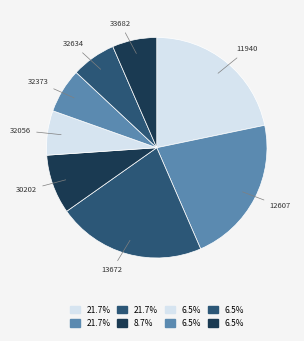

Count the number of slices in the pie.

8